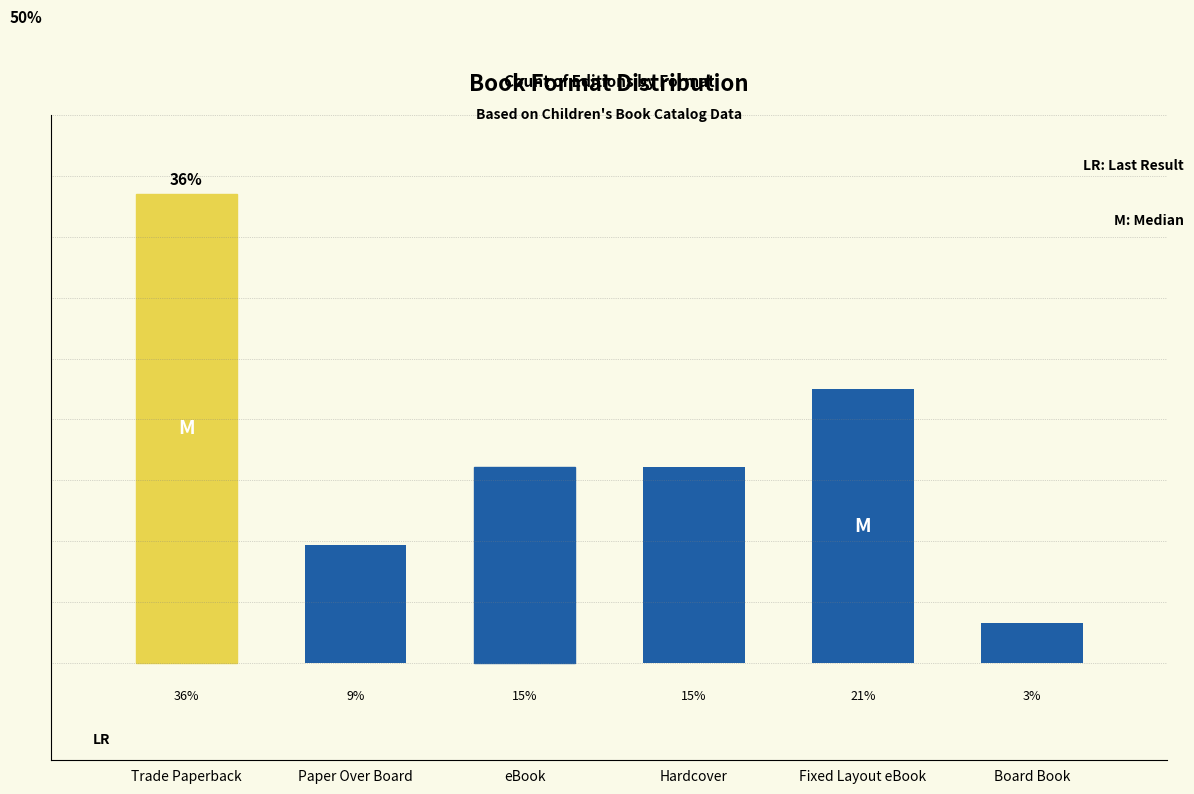

Are the bars horizontal?

No